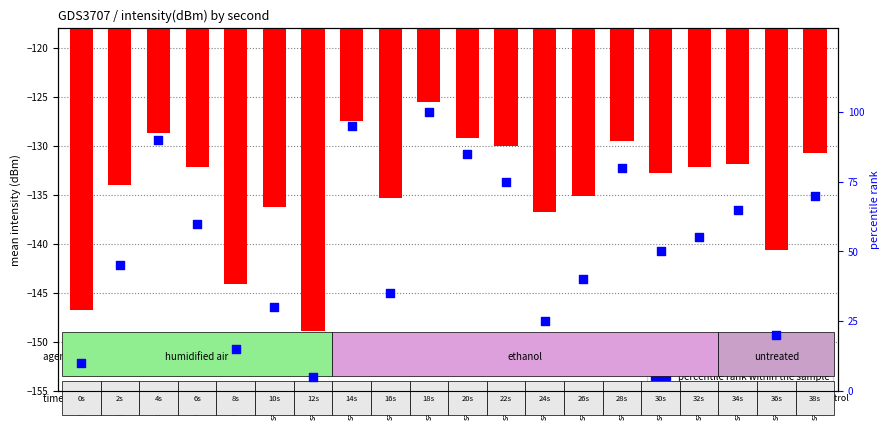

Which series reaches the minimum Y coordinate?

mean intensity (dBm)